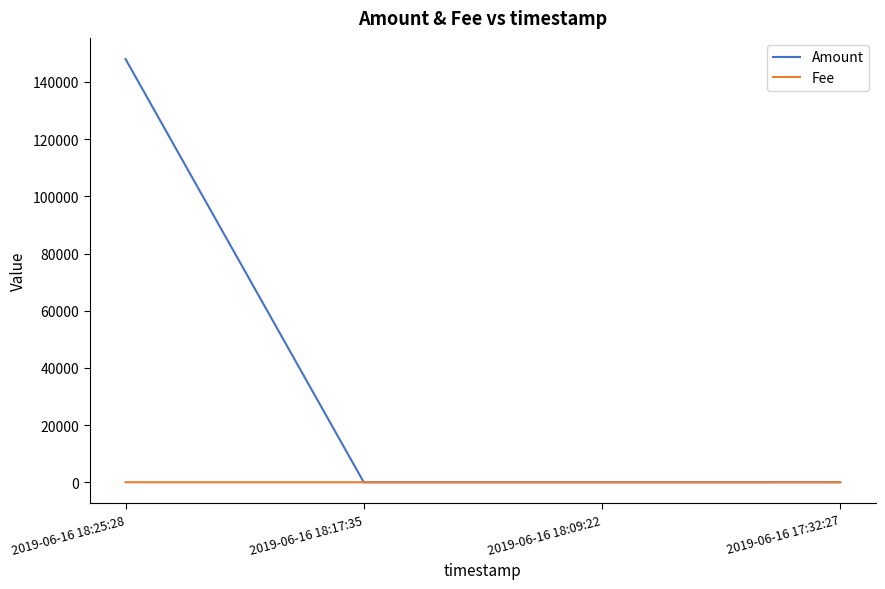

Rank the series by their maximum value, from lowest to highest.

Fee, Amount